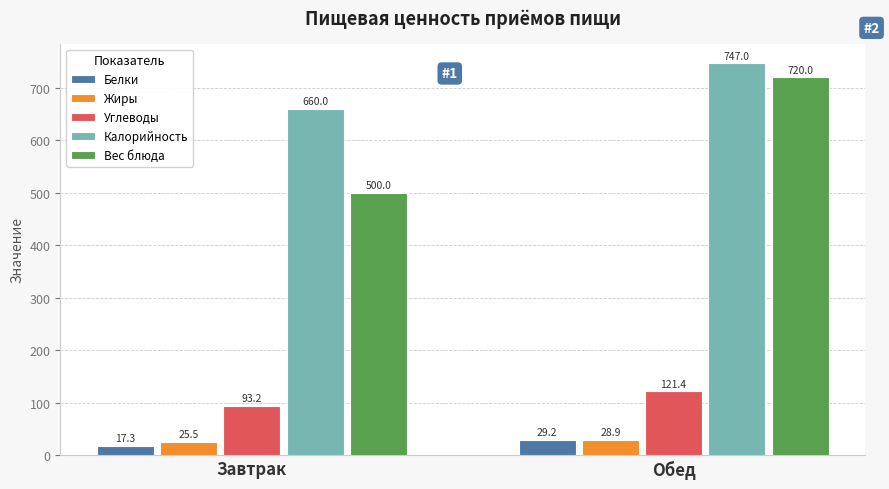

The value of Вес блюда at Обед is 378.7. True or false?

False